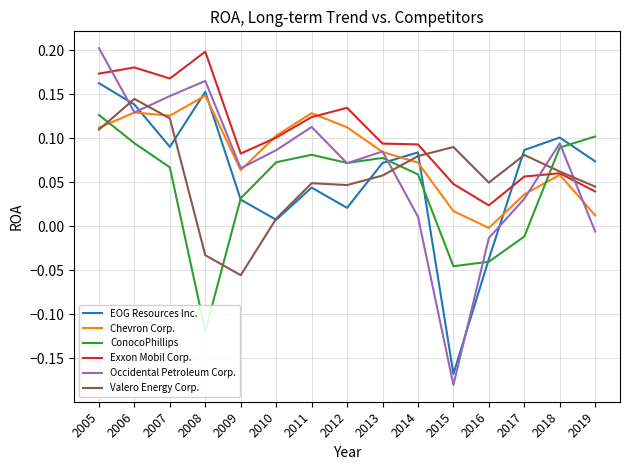

Which series has the largest total across all categories?

Exxon Mobil Corp.